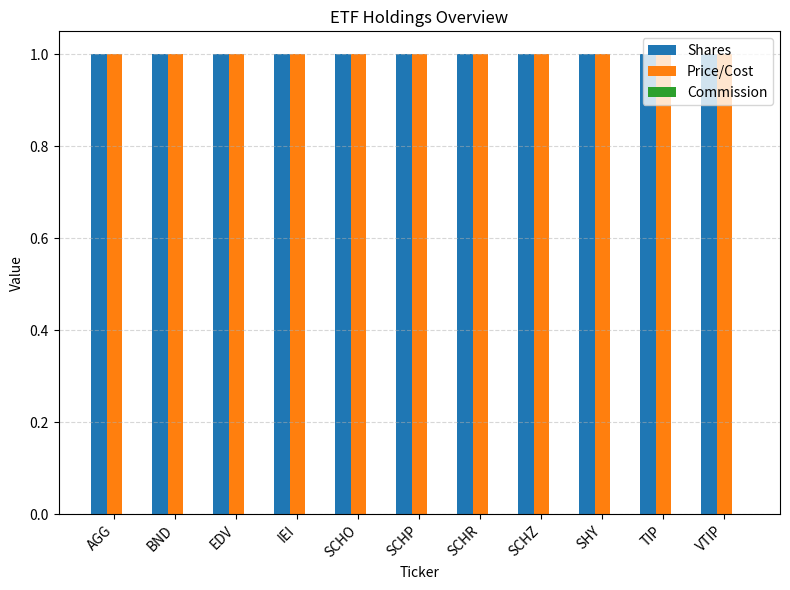

At which label is Shares closest to 1?

AGG